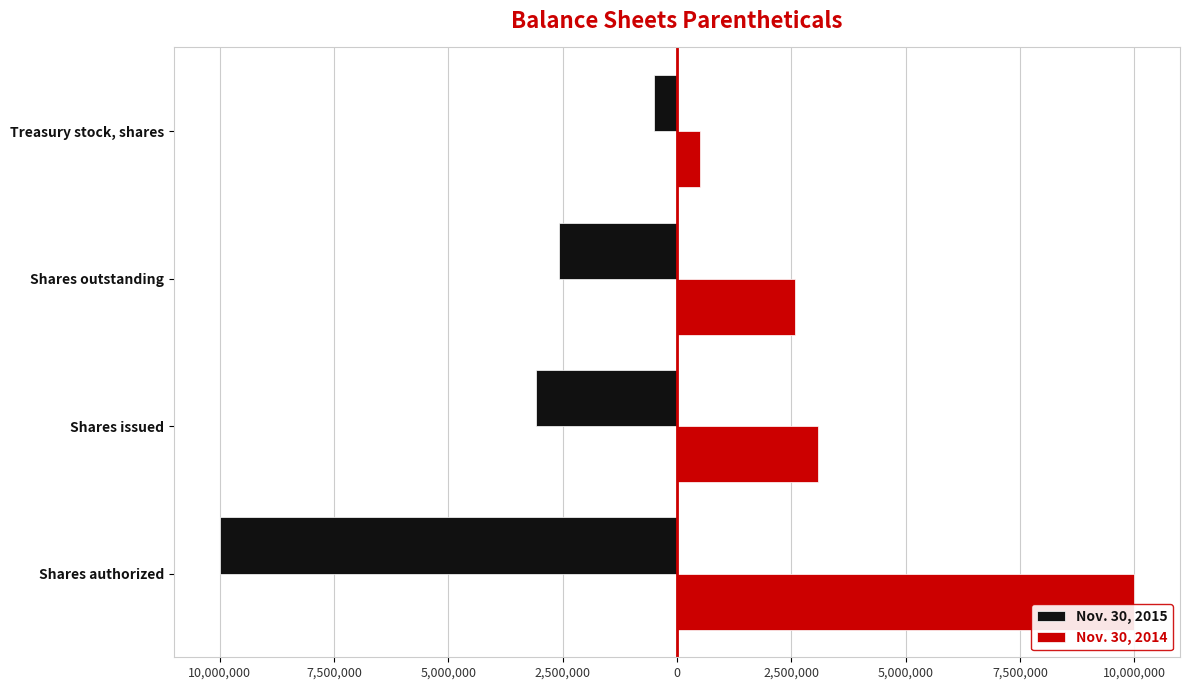

Reading left to right, list all the values displayed in this chart.

Nov. 30, 2015: -10000000	-3078315	-2578315	-500000
Nov. 30, 2014: 10000000	3078315	2578315	500000